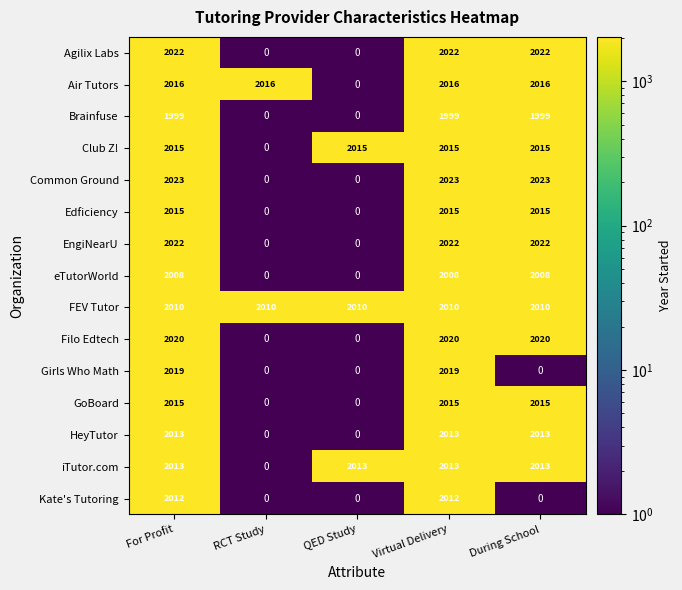

What is the average value of the iTutor.com series?

1610